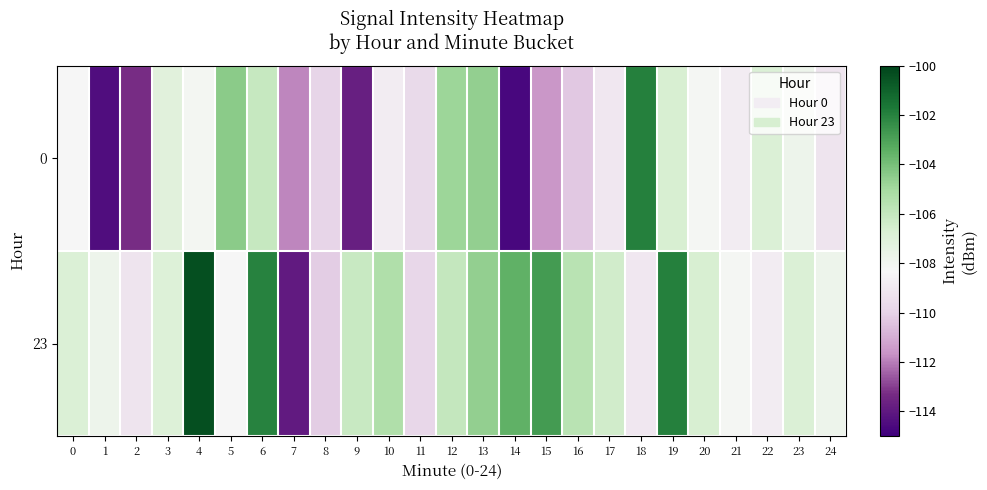

Which series has the largest total across all categories?

23